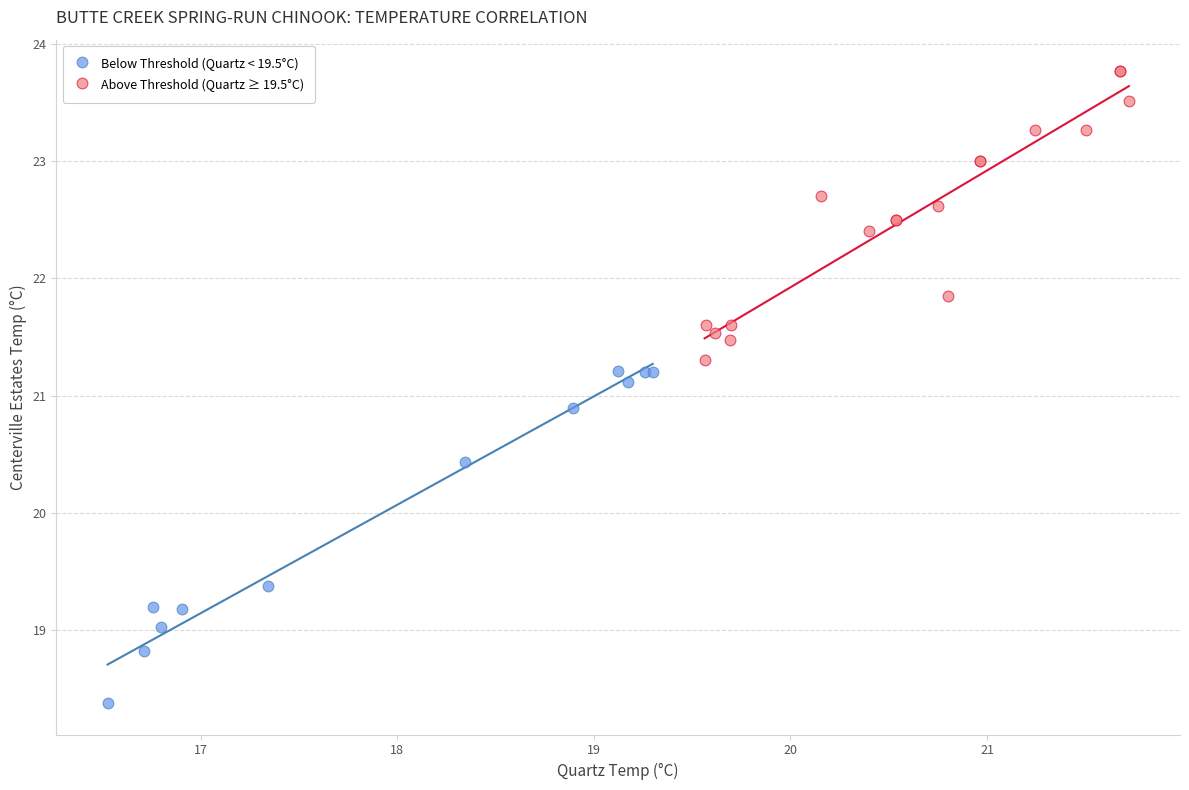

Which series has the widest spread of Y values?

Below Threshold (Quartz < 19.5°C)